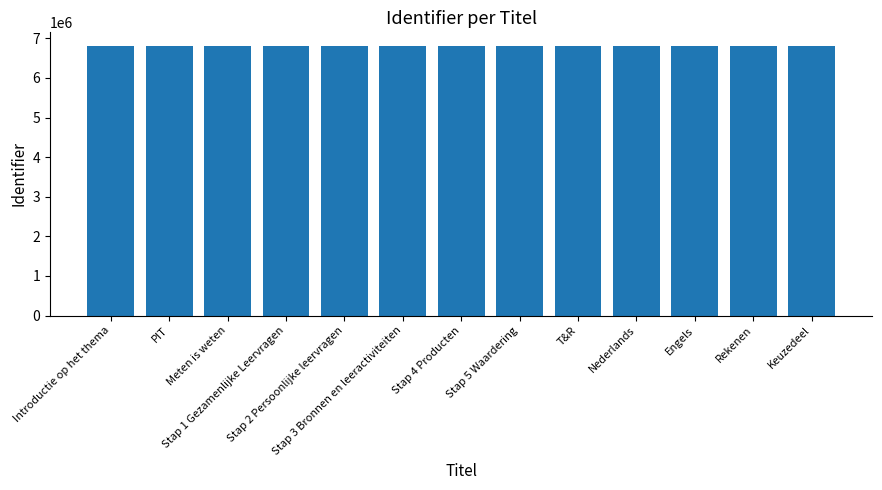

What is the change in value from Stap 3 Bronnen en leeractiviteiten to Rekenen?

+11